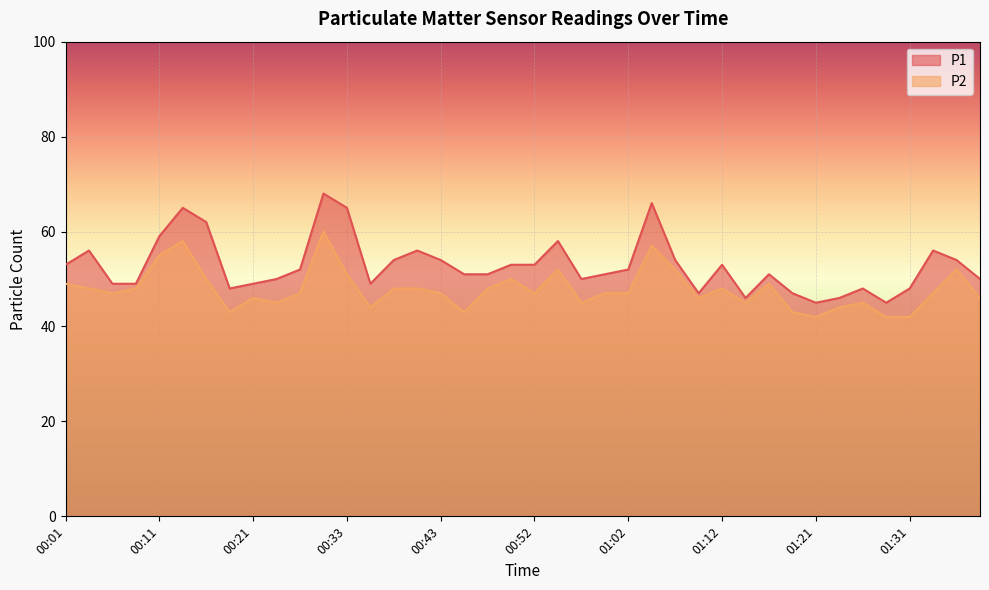

What is the difference between the maximum and minimum values in the P2 series?

18